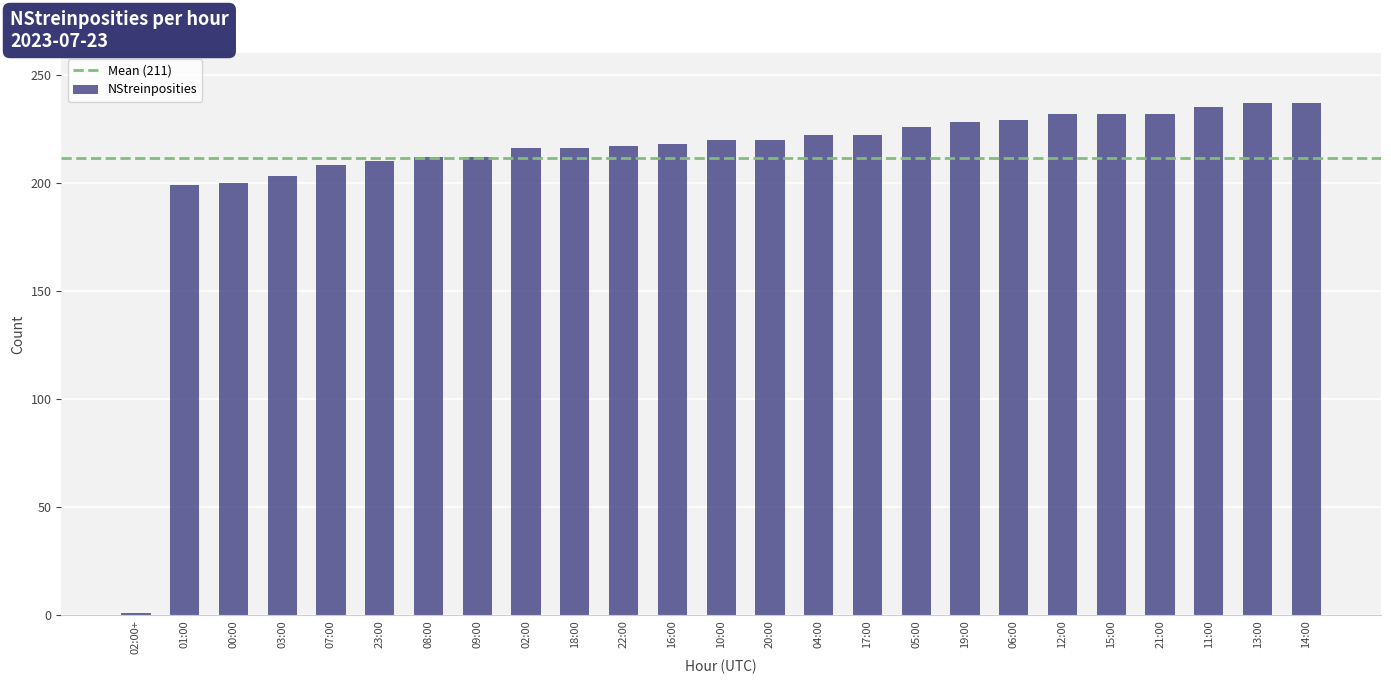

How many values are below 220?

12